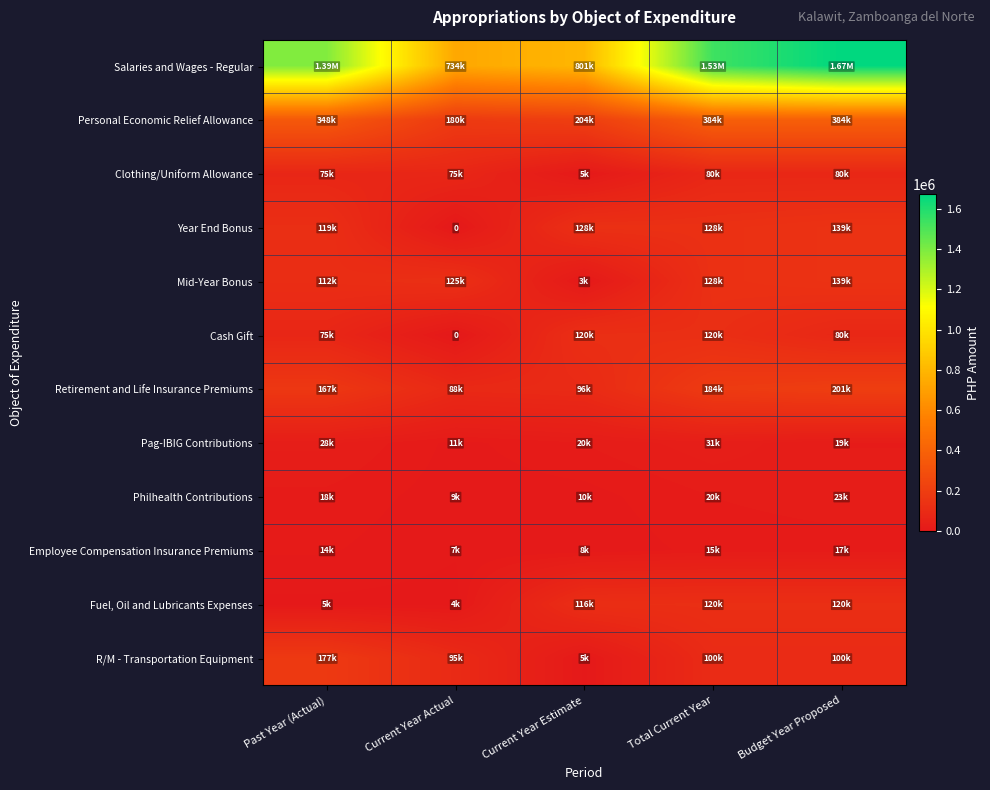

What is the difference between the Pag-IBIG Contributions values at Total Current Year and Budget Year Proposed?

11504